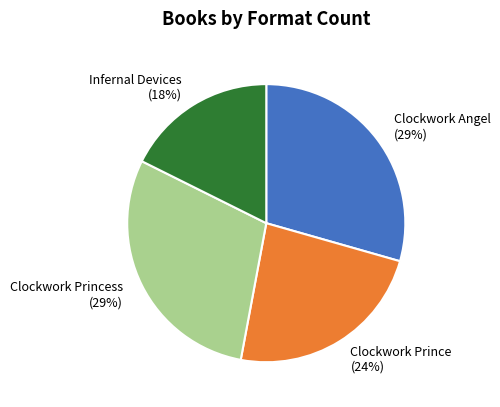

Which category has the smallest portion of the pie?

Infernal Devices (18%)